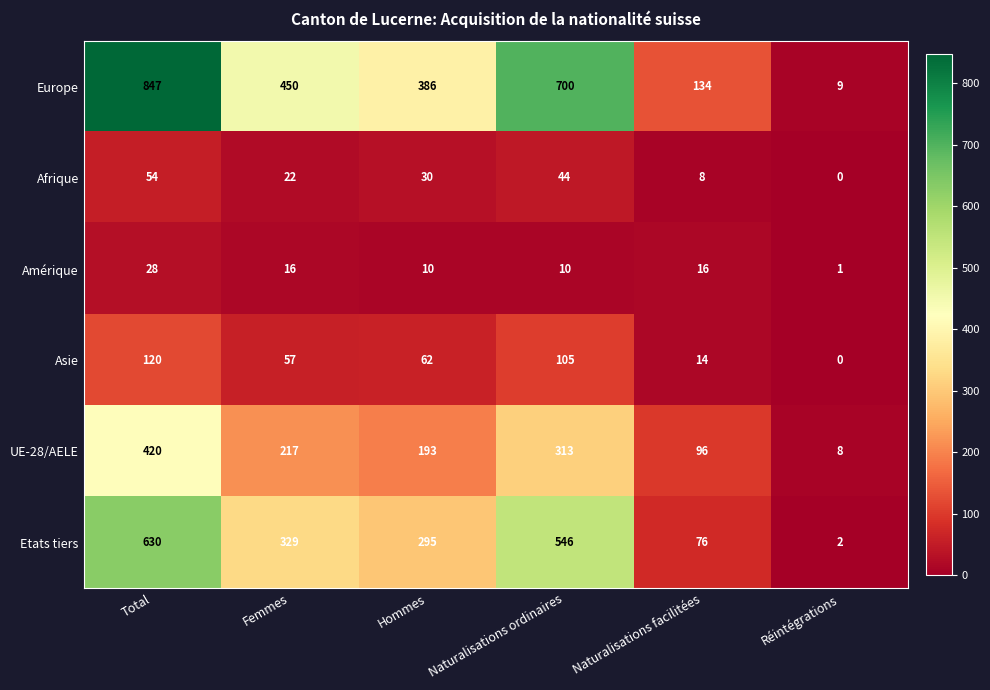

How many Etats tiers values are between 76 and 546?

4